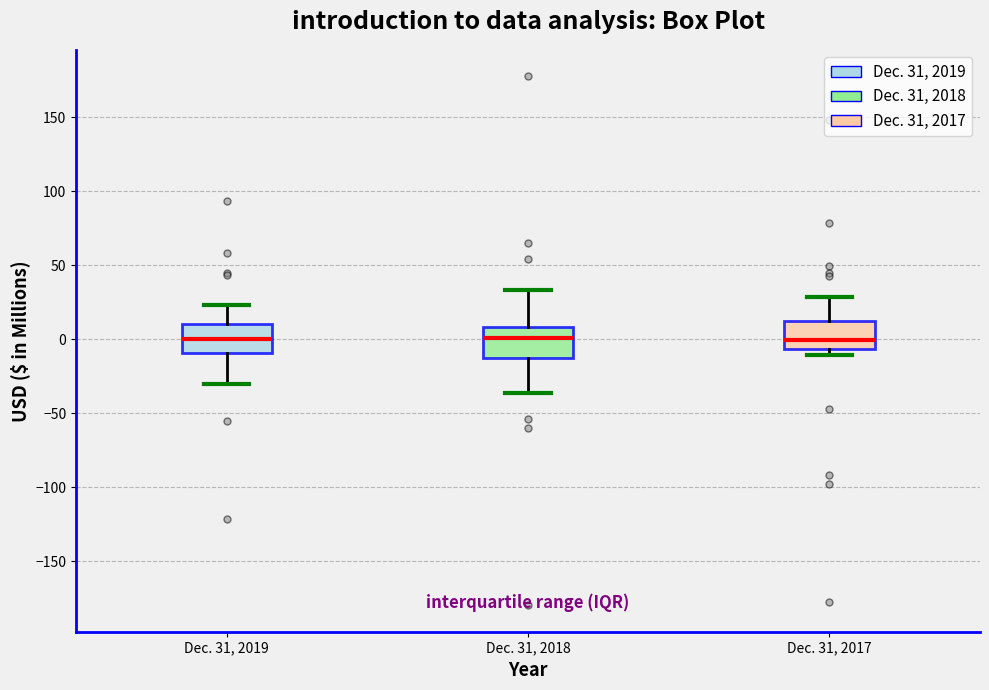

Reading left to right, read every box against the y-axis: the position of its median line, the range the box covers, and the ends of its whiskers. The values are not printed on the chart, so give them approximately, as read against the axis.

Dec. 31, 2019: median 0, box -10 to 10, whiskers -30 to 25
Dec. 31, 2018: median 0, box -15 to 10, whiskers -35 to 35
Dec. 31, 2017: median 0, box -5 to 10, whiskers -10 to 30